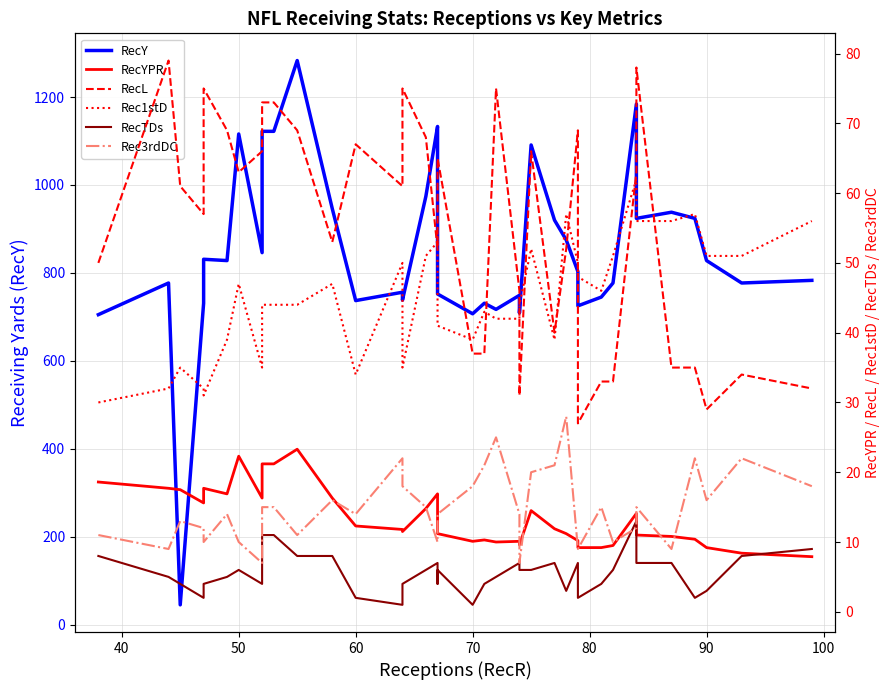

In RecYPR, how many points are lower than both neighbors (excluding endpoints)?

7